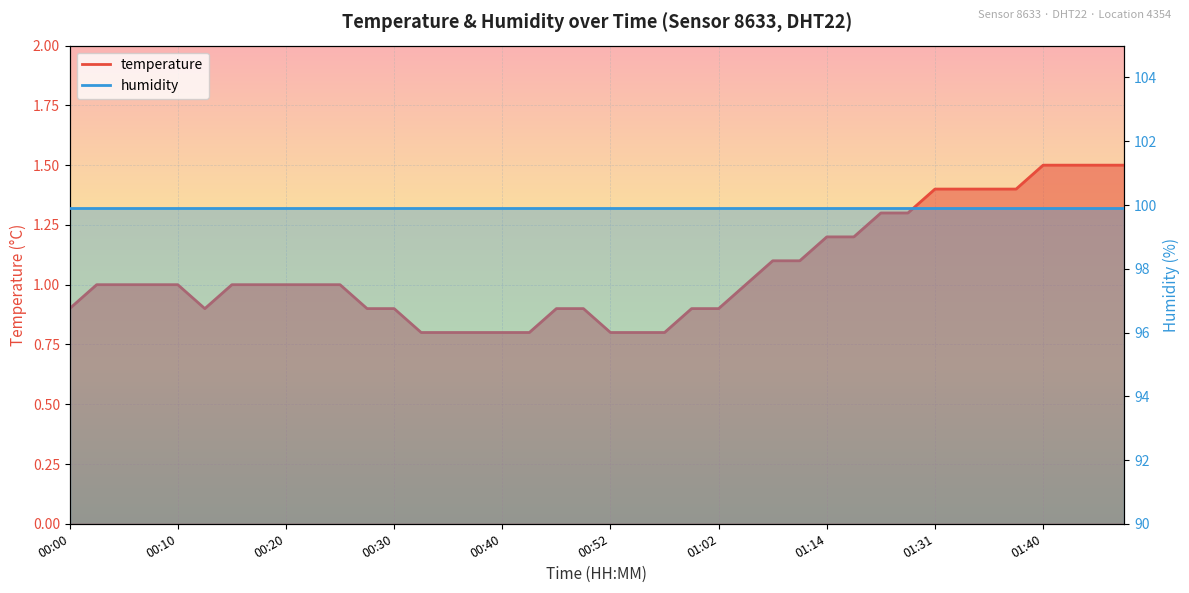

How many categories are shown in the chart?

40